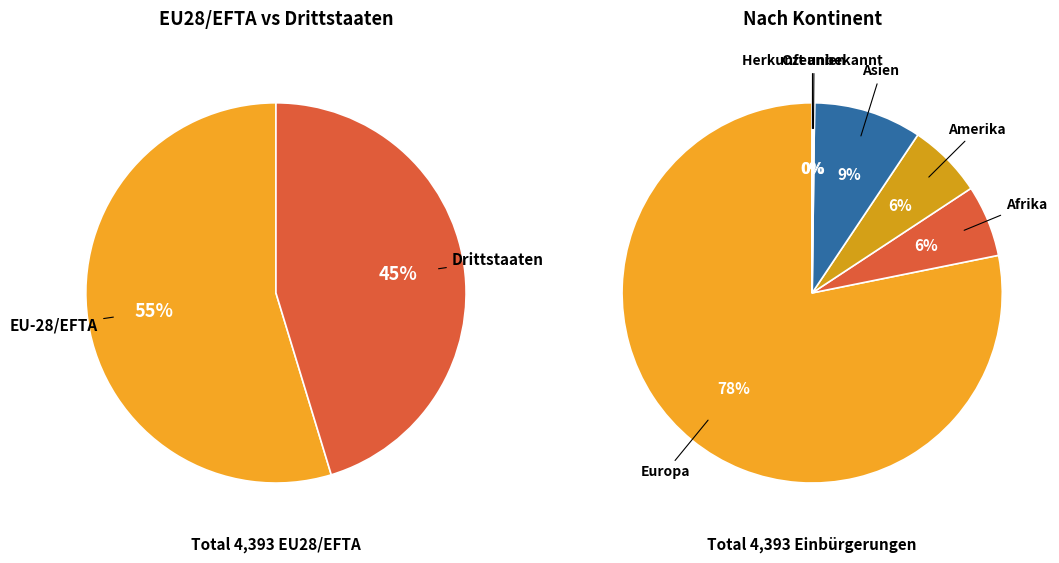

The Asien slice represents 9% of the pie. True or false?

True